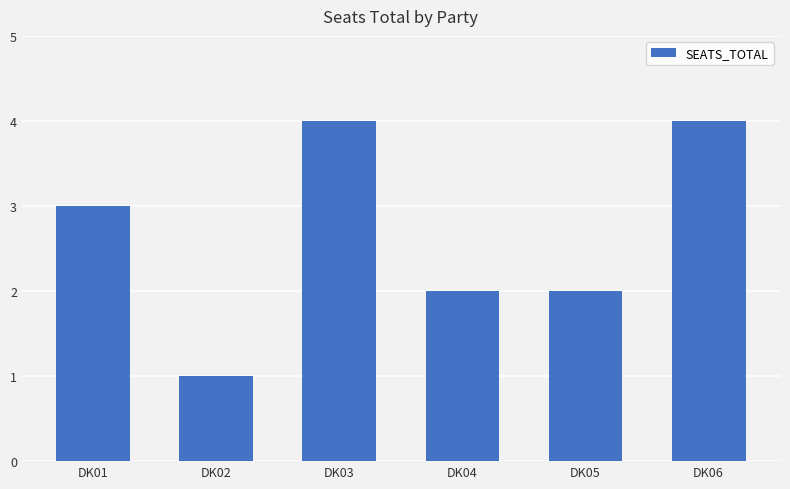

What is the ratio of the value at DK06 to the value at DK05?

2.0